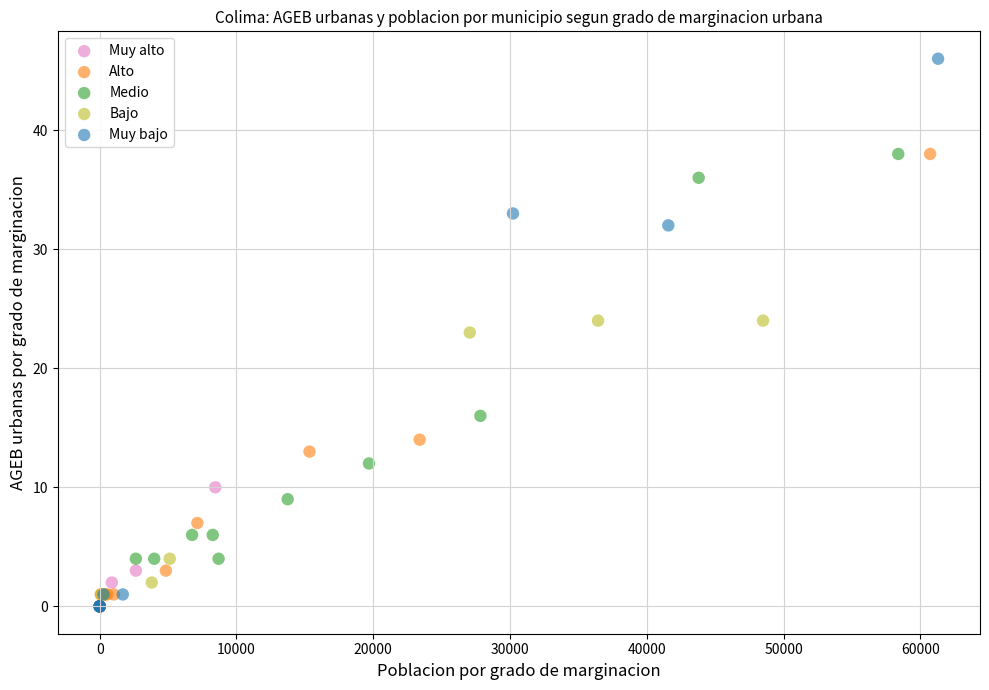

Which series has the largest Y range (max minus min)?

Muy bajo